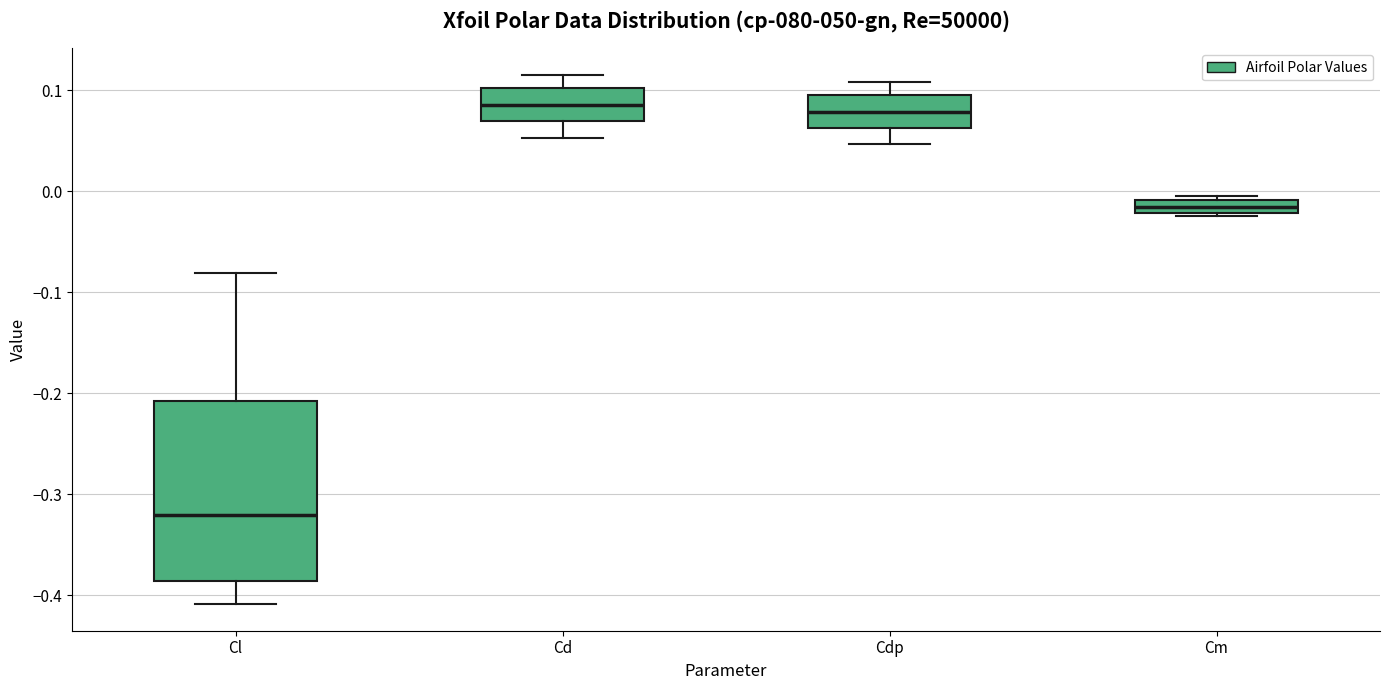

Which box is the tallest, from its lower edge to its upper edge?

Cl